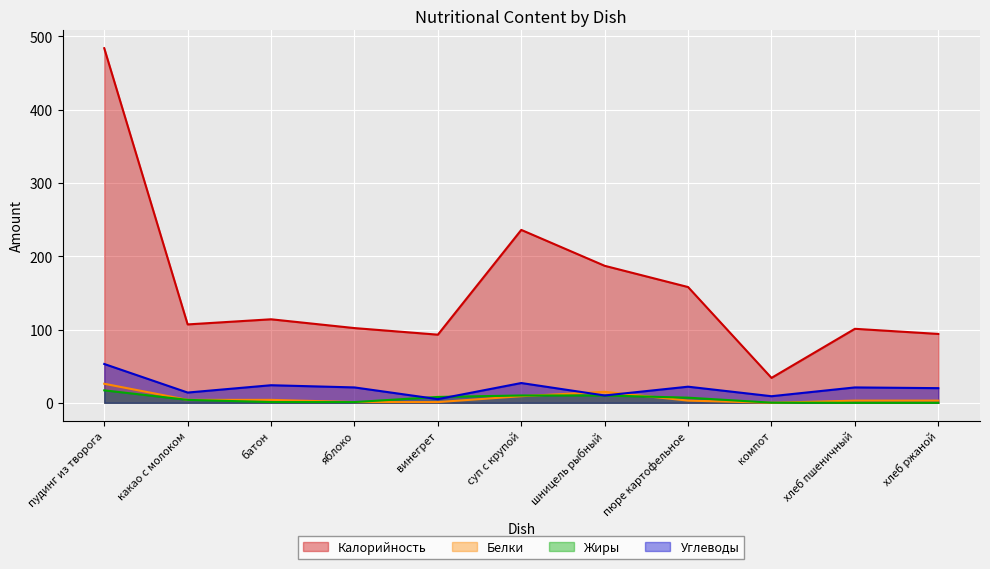

Which has a higher value, яблоко or какао с молоком?

какао с молоком